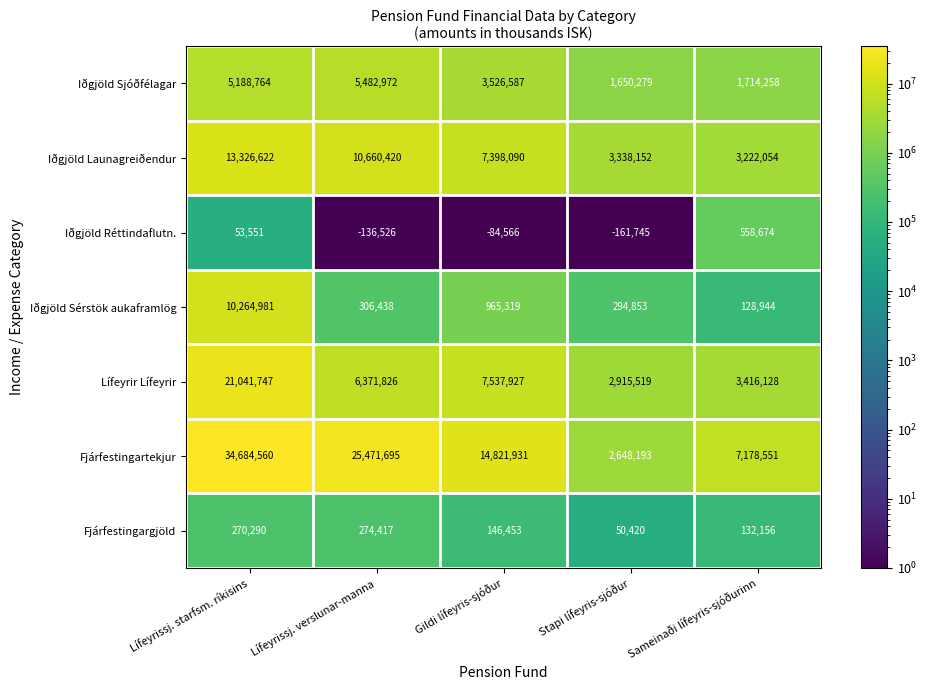

What is the difference between the highest and lowest values at Stapi lífeyris-sjóður?

3499897